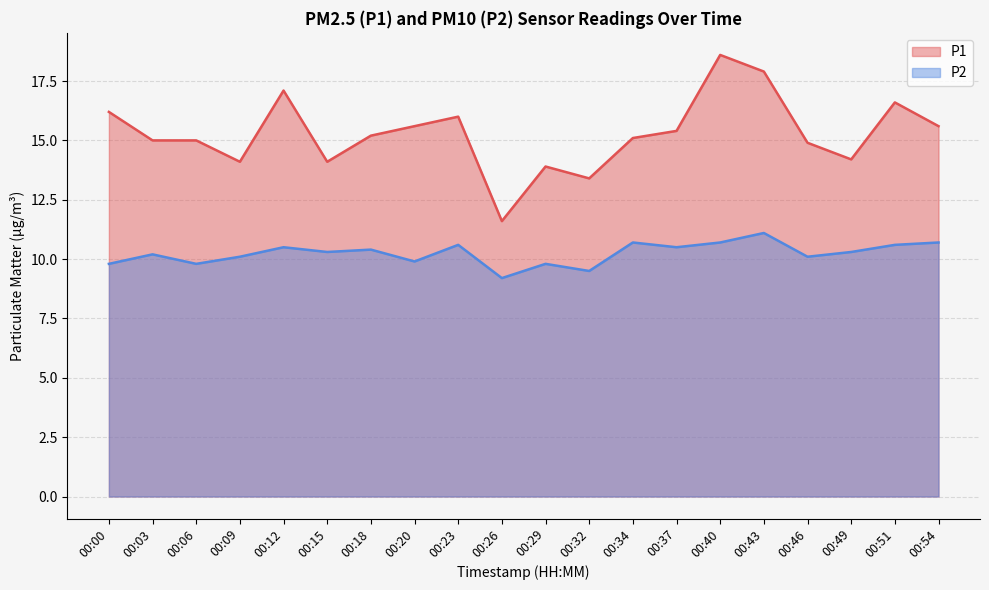

Does the chart display data point markers on the line(s)?

No